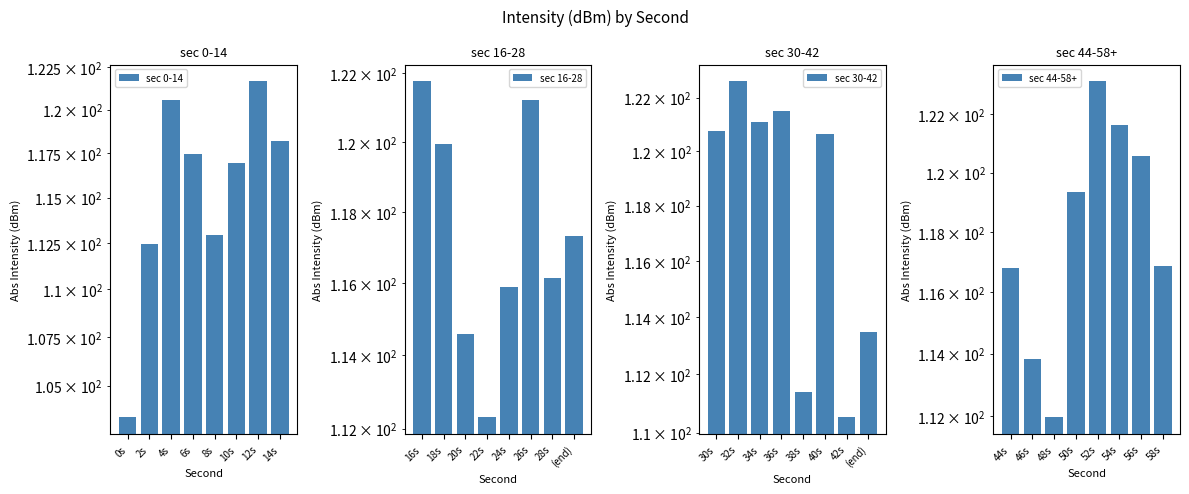

What is the sum of all sec 16-28 values?

939.1